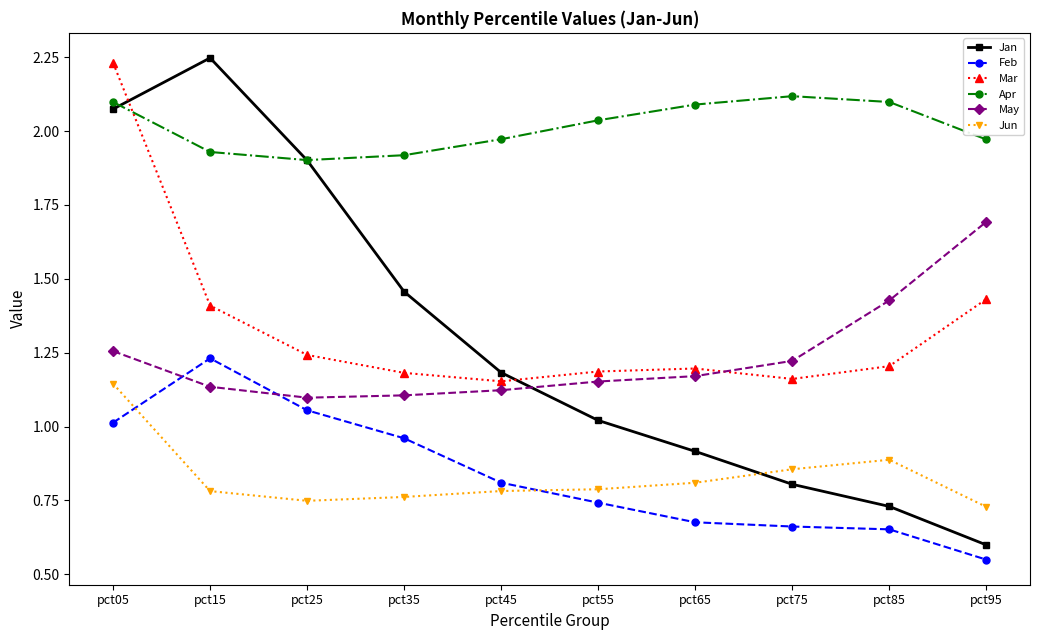

True or false: Jun has more than 0 points higher than both neighbors.

True